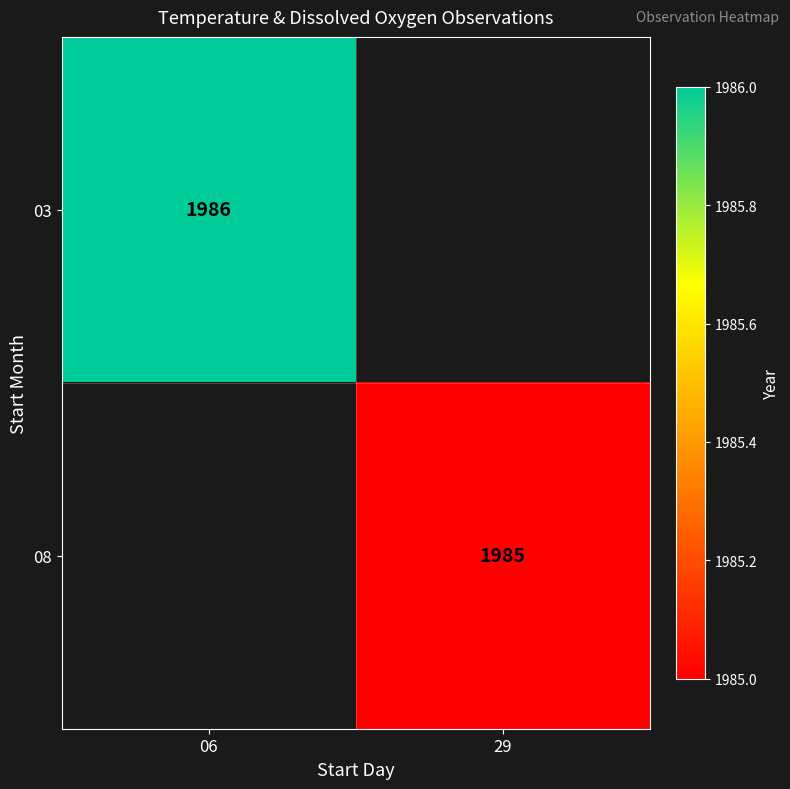

The 03 series shows 1986 at 06. True or false?

True